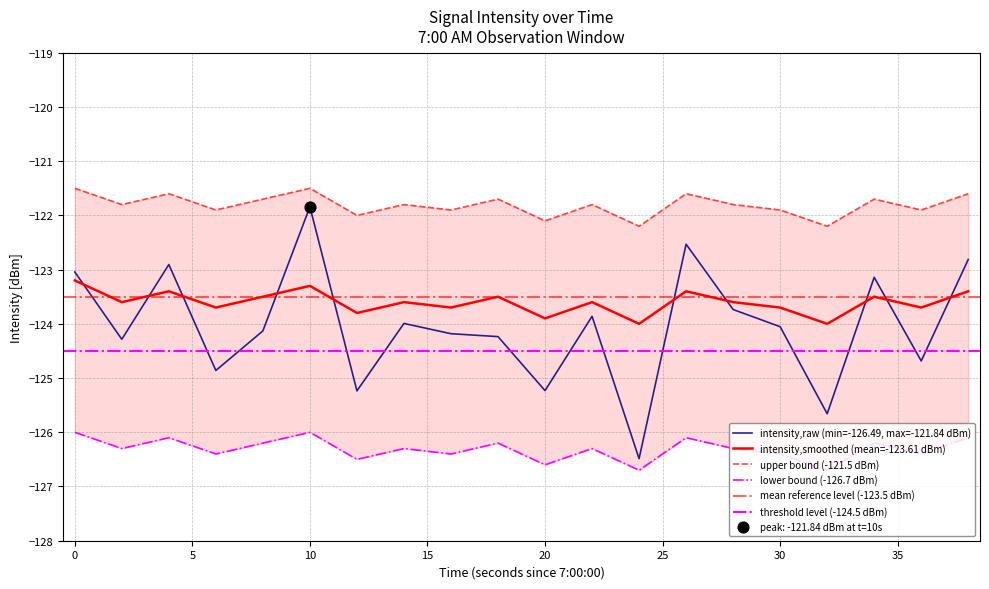

At which category is the sum across all series the highest?

10